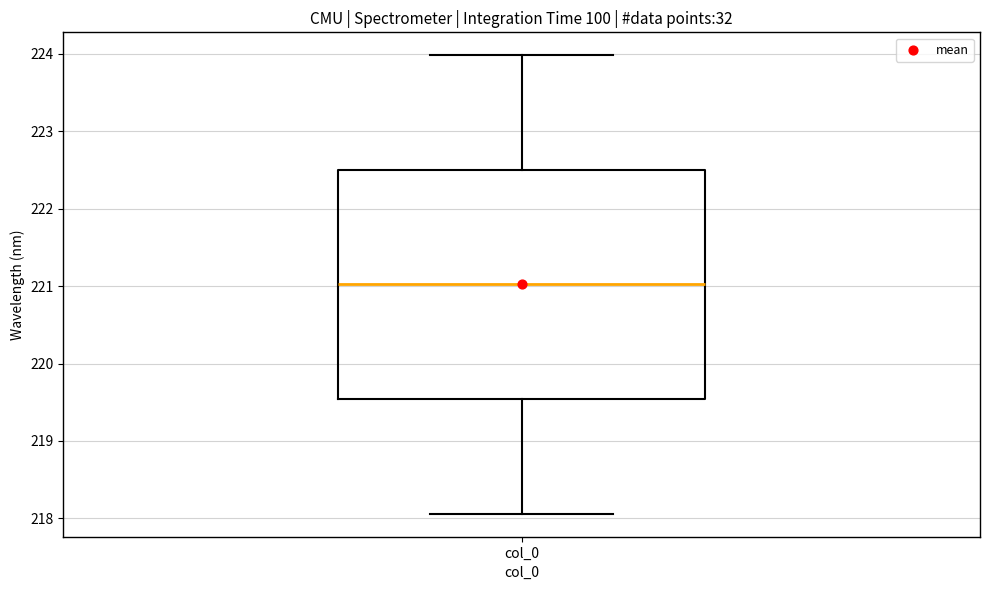

Transcribe this box plot: give where the median line is, the range the box spans, and where the two whiskers end, as read against the y-axis. The values are not printed on the chart, so give them approximately, as read against the axis.

median 221.0, box 219.5 to 222.5, whiskers 218.1 to 224.0